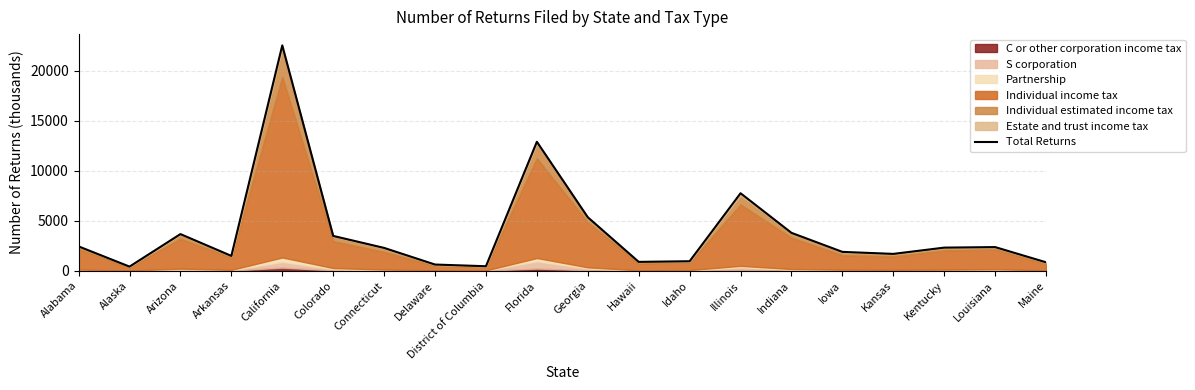

Reading left to right, extract all data points from this chart.

2435.1	413.1	3668.7	1484.2	22561.2	3485.5	2285.5	619.6	449.5	12910.6	5354.4	886.4	950.0	7757.5	3793.0	1888.0	1686.0	2314.1	2366.2	844.9